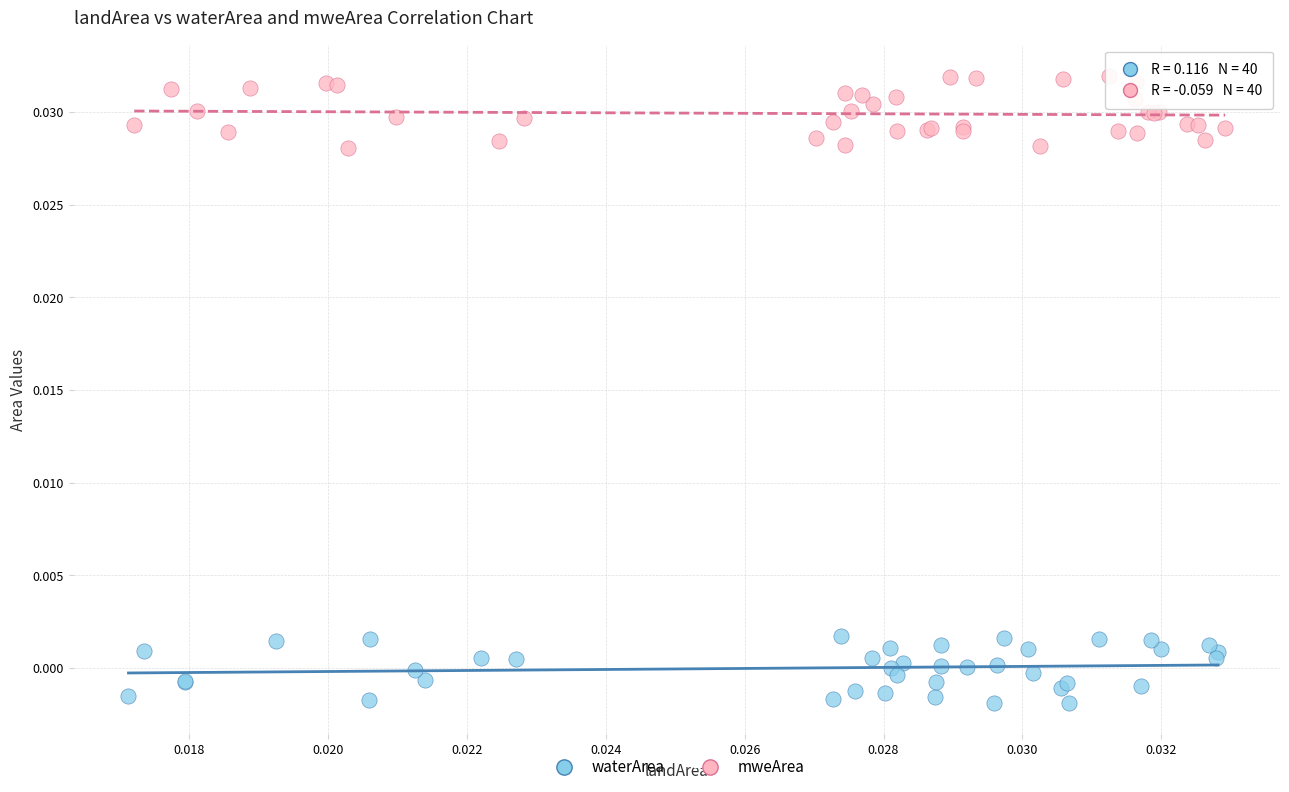

Which series contains the highest Y value?

mweArea